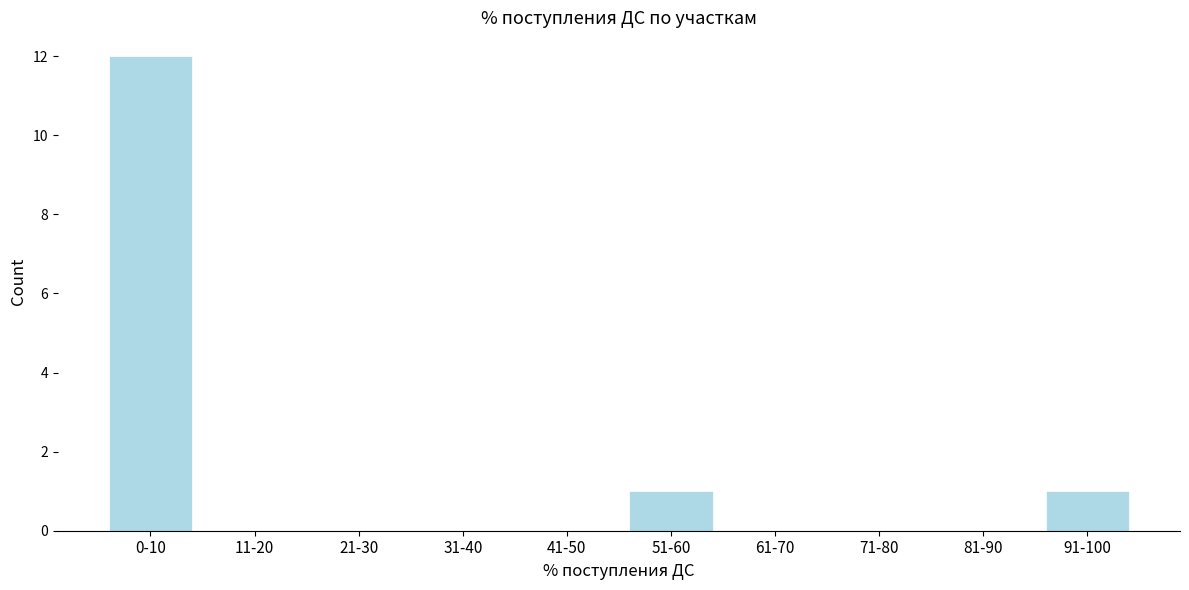

Reading left to right, transcribe all the data shown in this chart.

0-10=12	11-20=0	21-30=0	31-40=0	41-50=0	51-60=1	61-70=0	71-80=0	81-90=0	91-100=1